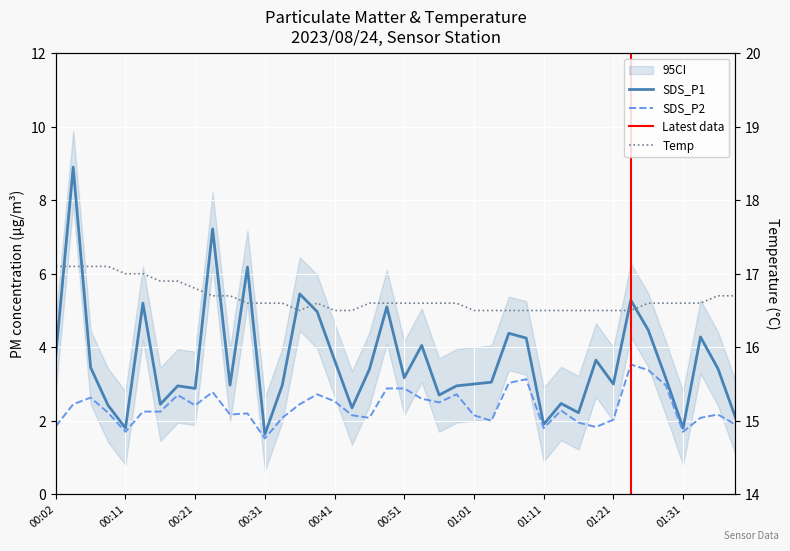

Is it true that SDS_P1 equals 1.8 at 01:31?

True